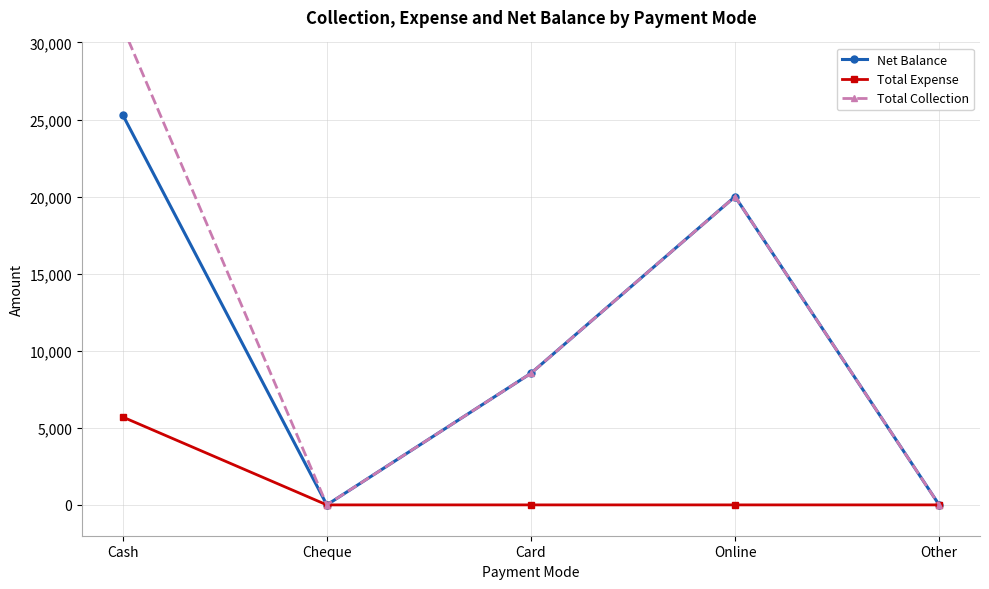

How many distinct data groups are displayed?

3